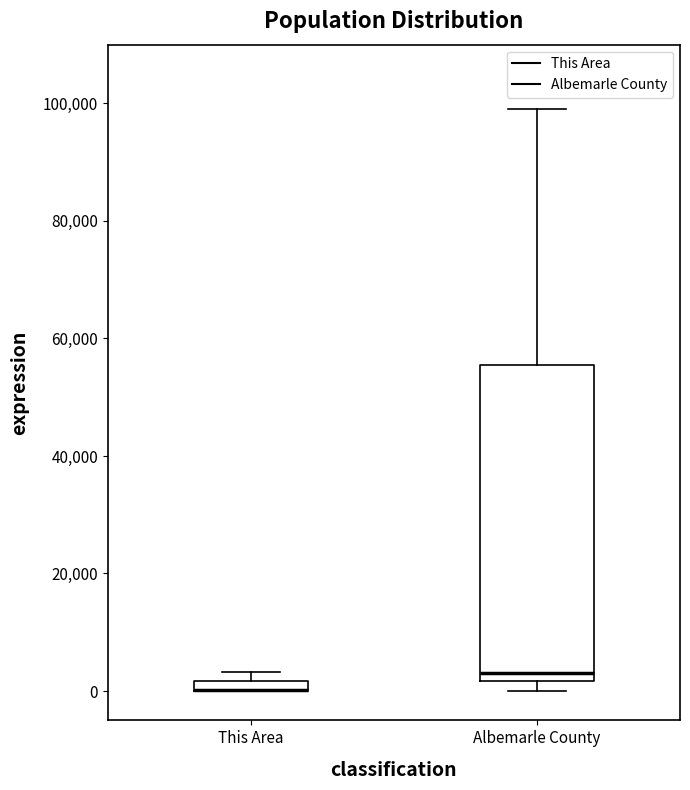

Where is the upper edge of the box for This Area on the y-axis? The values are not printed on the chart, so give them approximately, as read against the axis.

2000